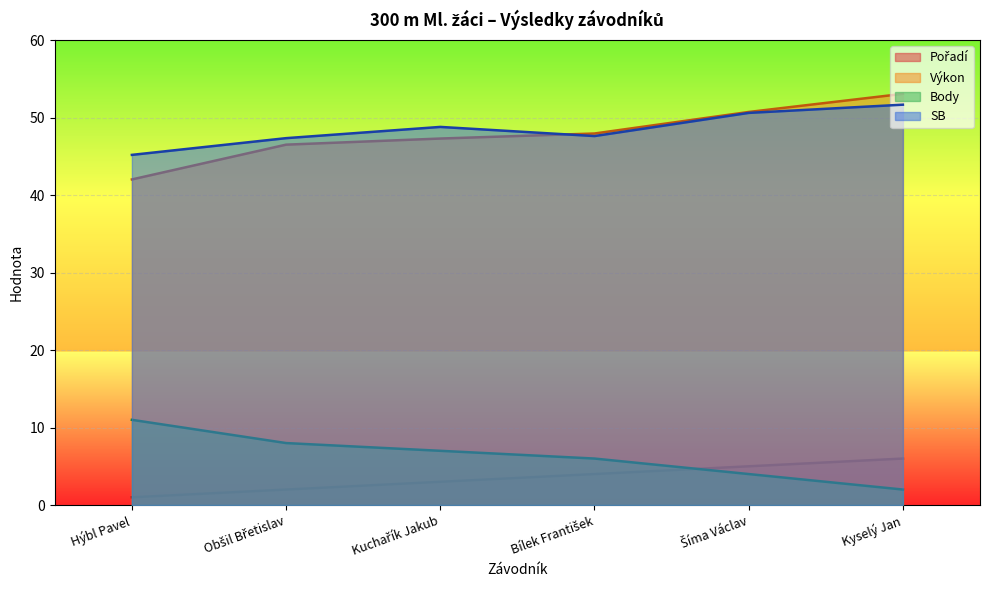

At which label is Body closest to 6?

Bílek František